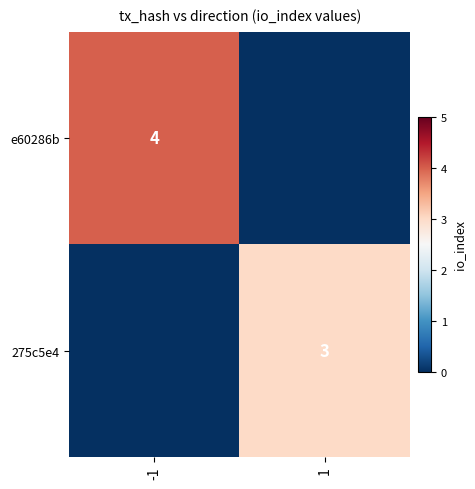

The value of 275c5e4 at 1 is 4. True or false?

False